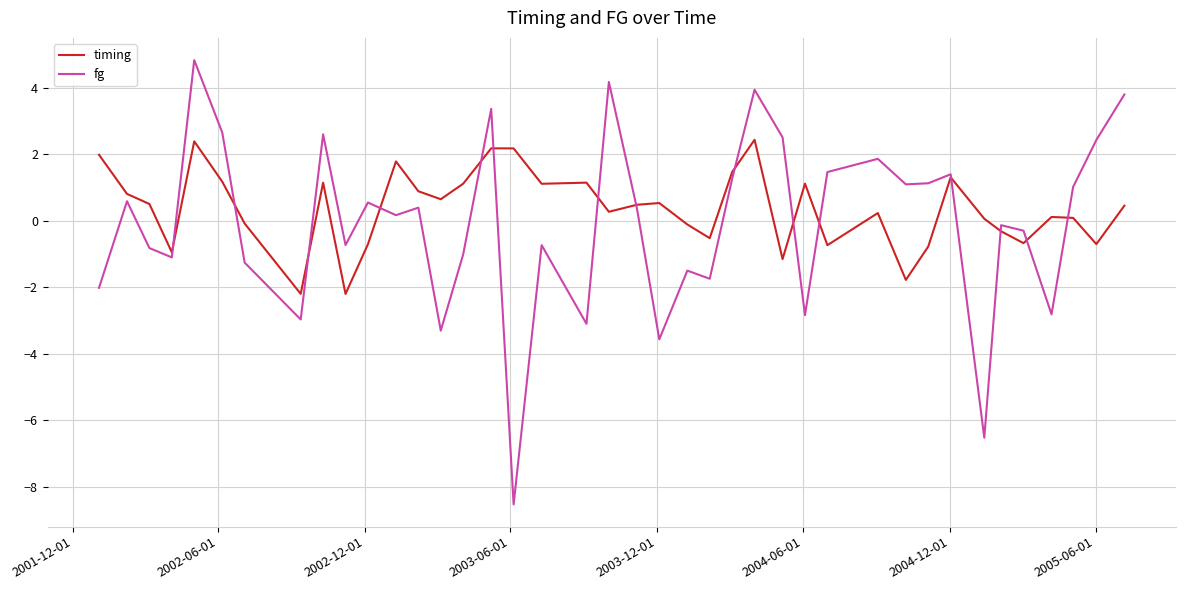

List the series in order of their peak value, highest first.

fg, timing